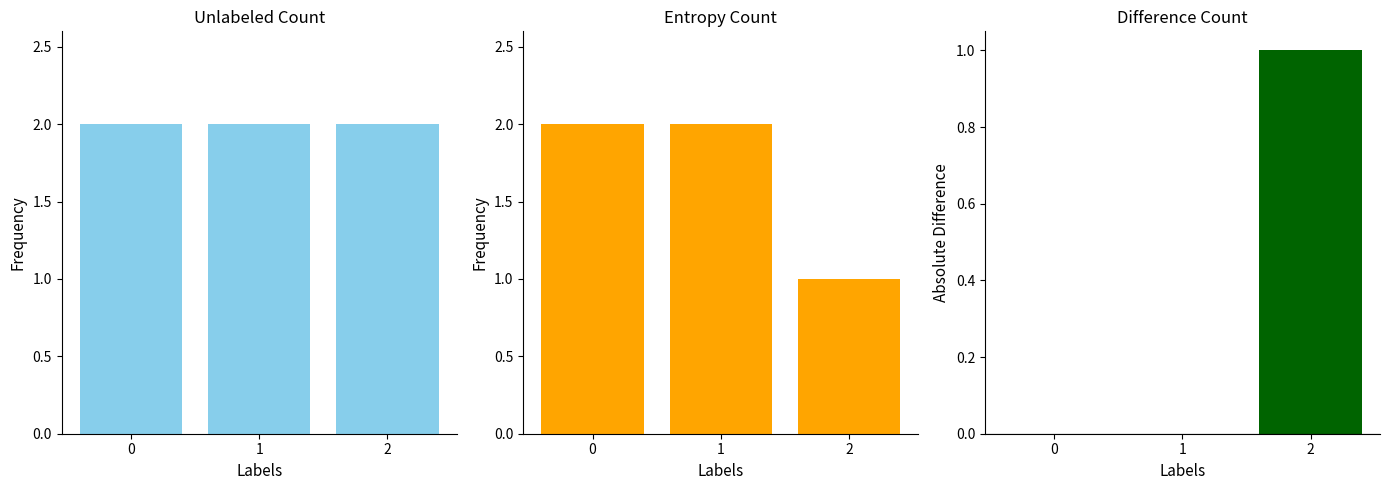

What is the spread (max minus min) of values at 2?

1